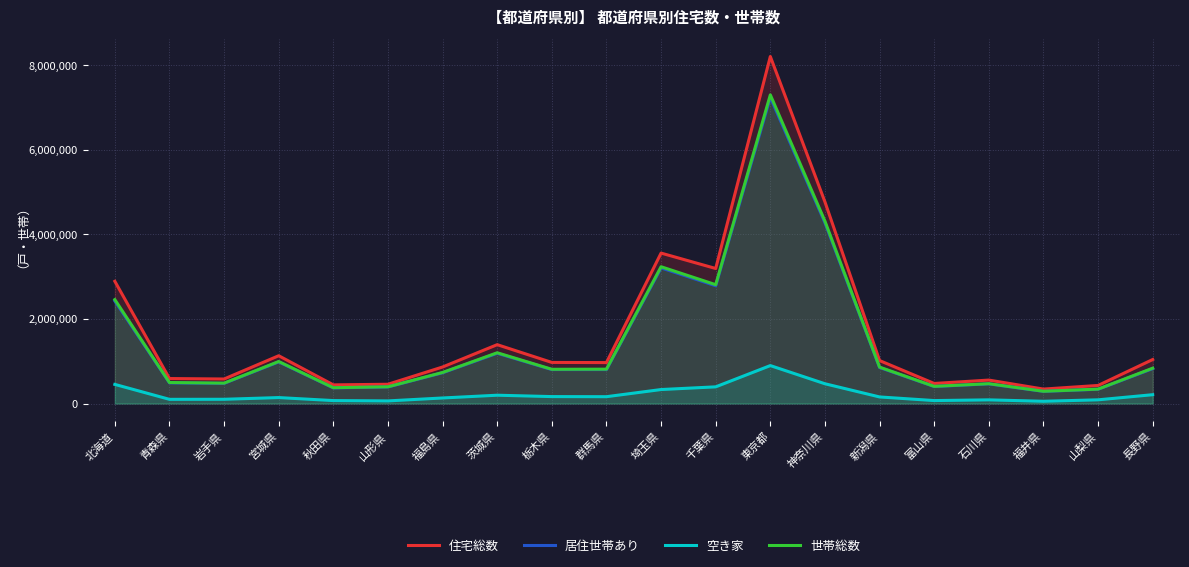

Does the chart display data point markers on the line(s)?

No